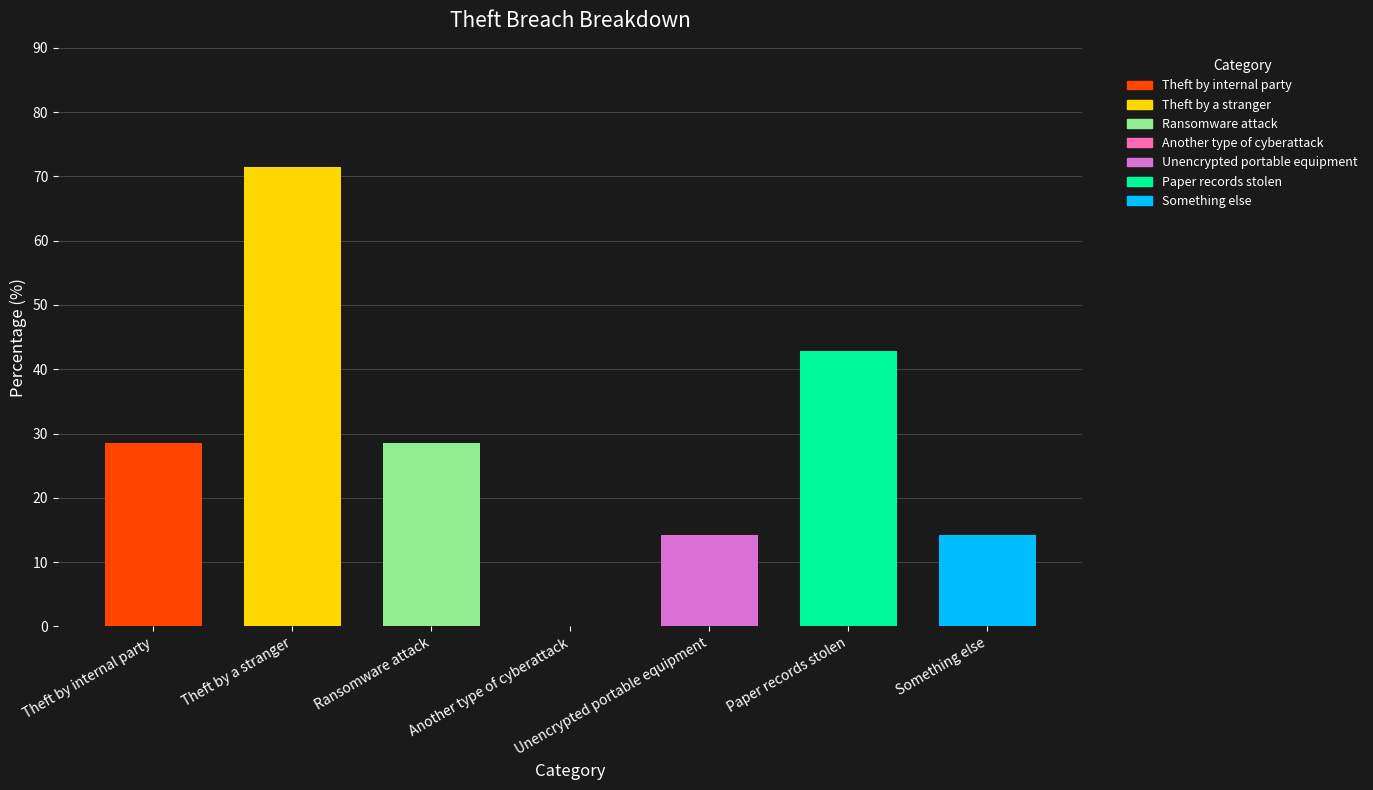

At which category does the chart reach its peak across all series?

Theft by a stranger